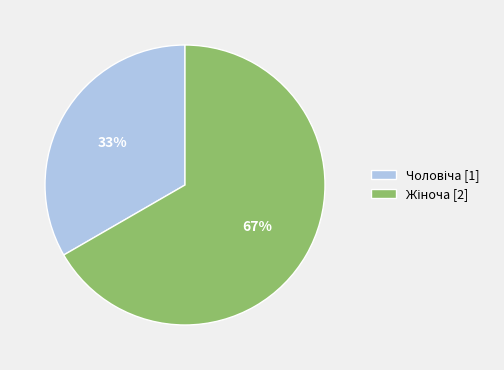

Is there a majority slice in this chart?

Yes